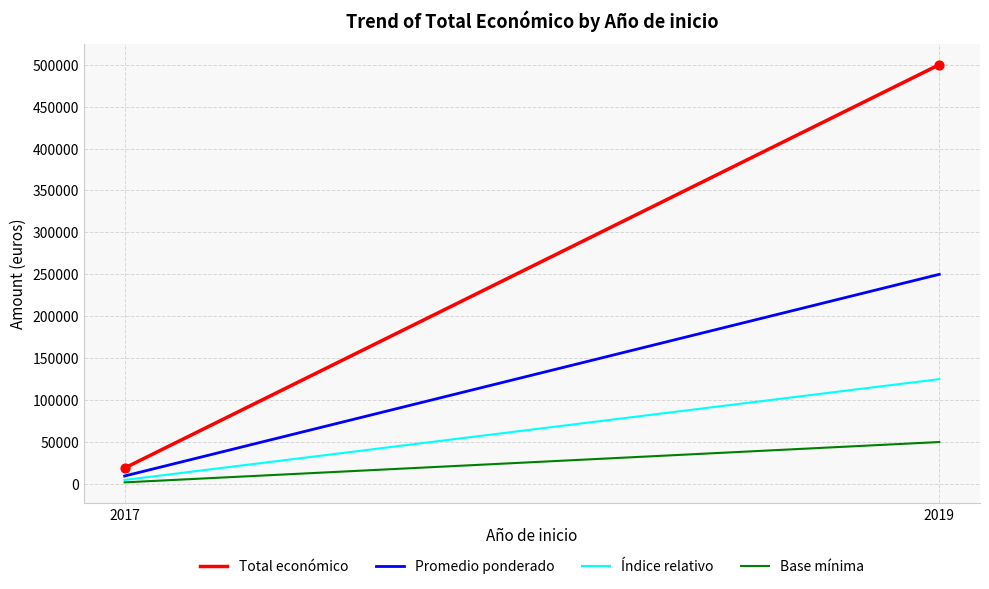

Rank the series by their maximum value, from lowest to highest.

Base mínima, Índice relativo, Promedio ponderado, Total económico